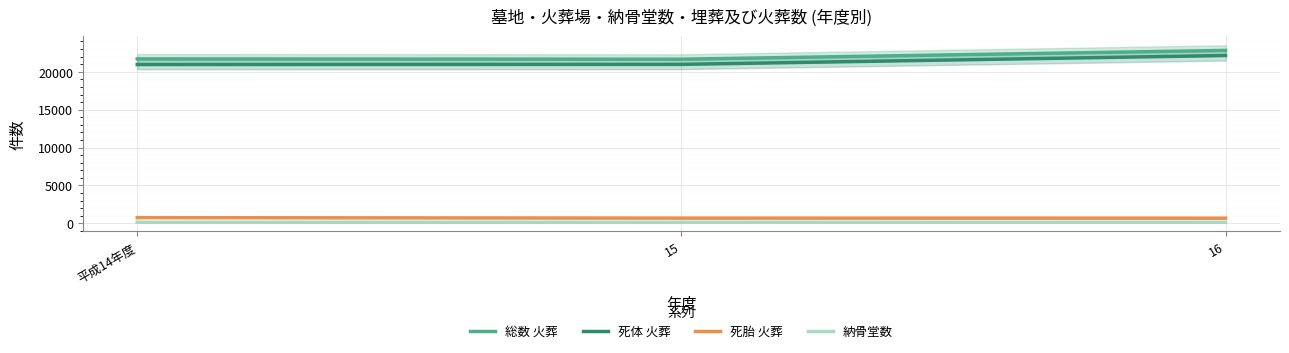

At 16, list the series in order from largest to smallest.

総数 火葬, 死体 火葬, 死胎 火葬, 納骨堂数